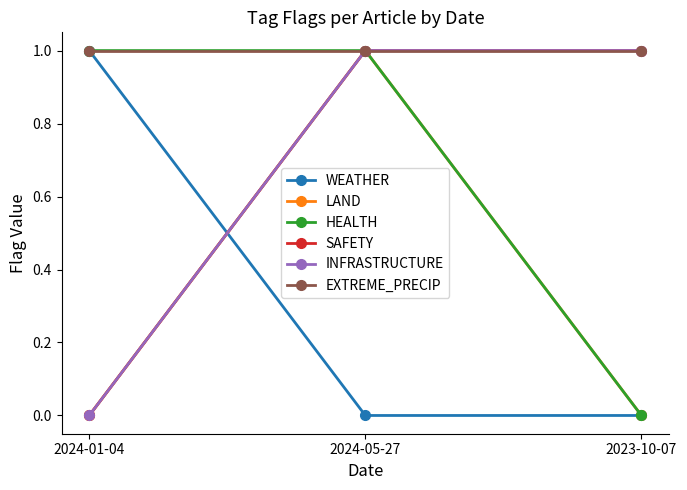

What is the label of the 3rd point from the left?

2023-10-07